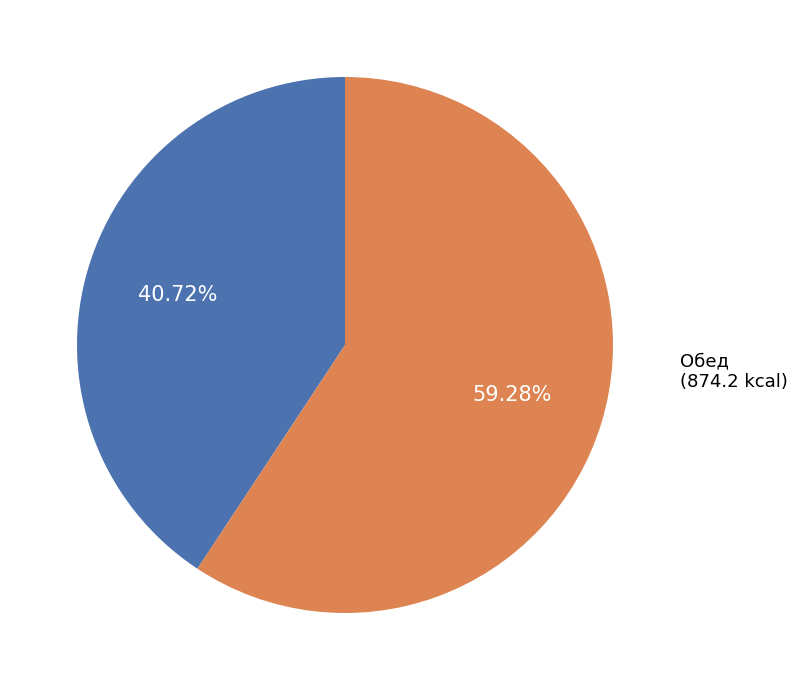

Does any single category account for the majority?

Yes